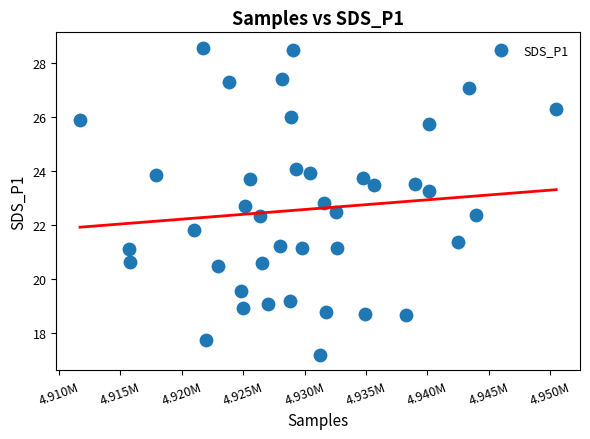

What Y value in the scatter plot is closest to 22?

21.8